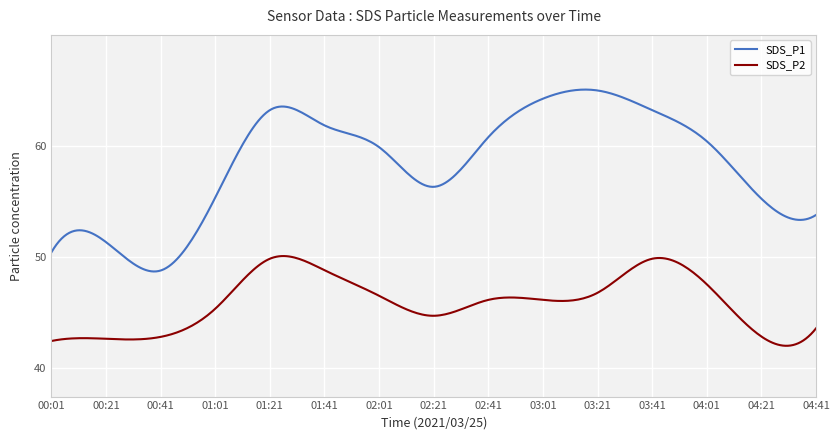

Which series has the largest total across all categories?

SDS_P1